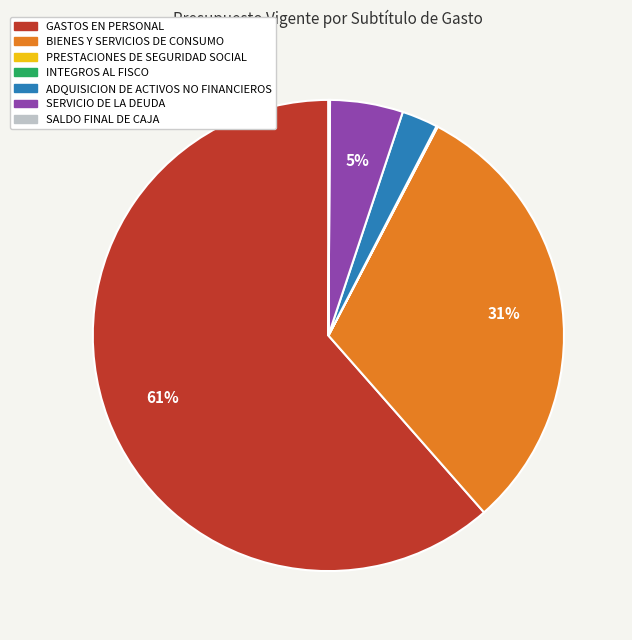

Which category has the biggest portion of the pie?

GASTOS EN PERSONAL